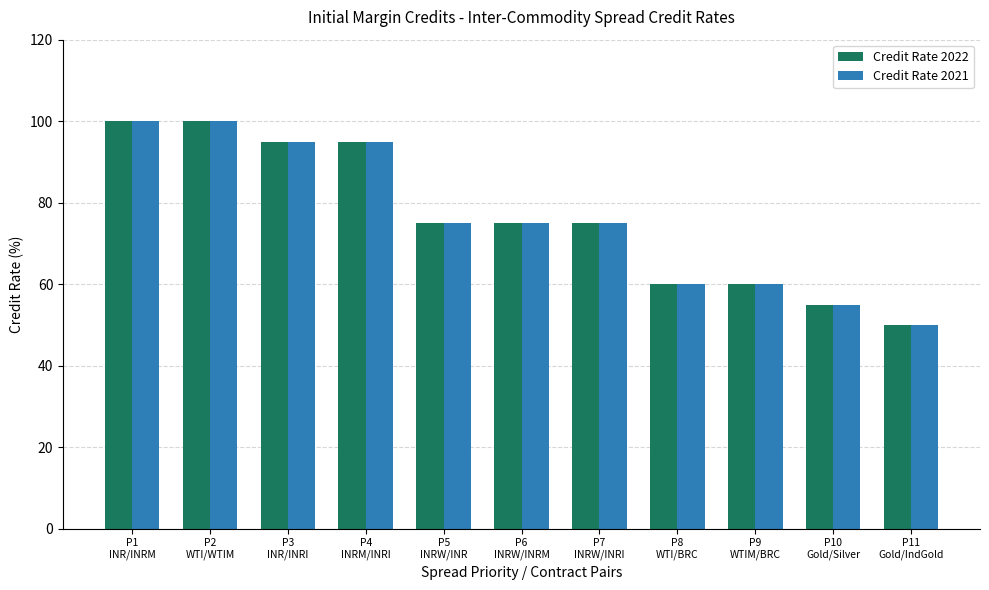

What is the approximate value of Credit Rate 2021 at P8
WTI/BRC?

60